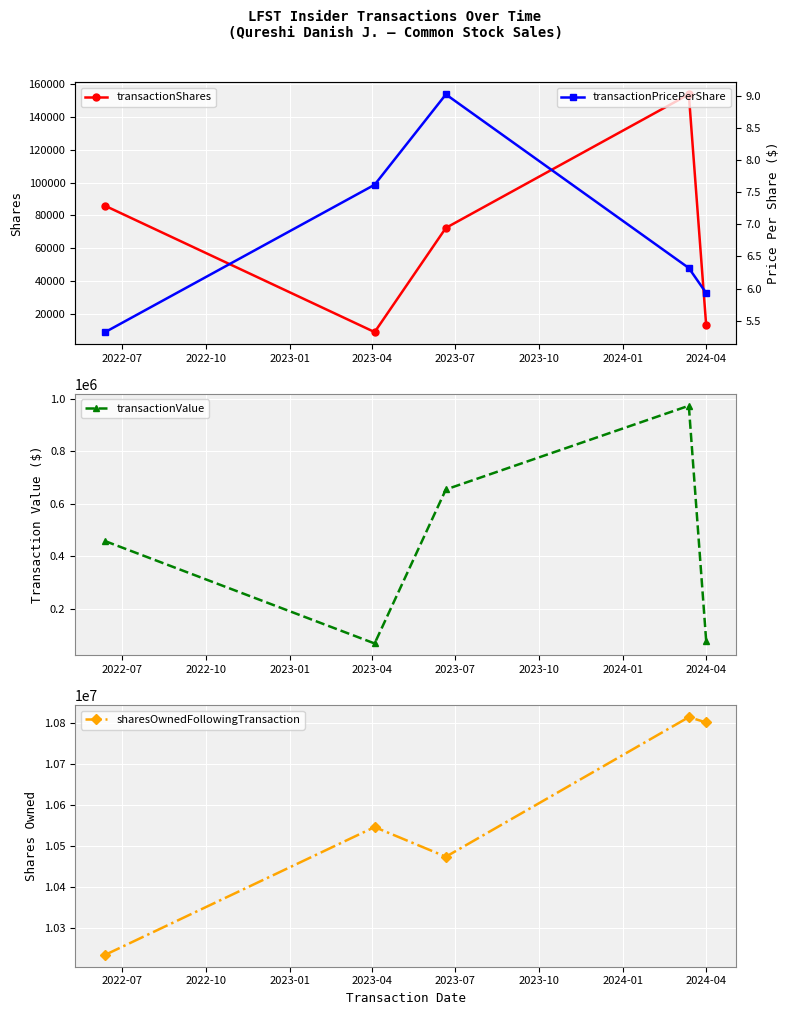

True or false: transactionShares has more than 1 interior local peaks.

False